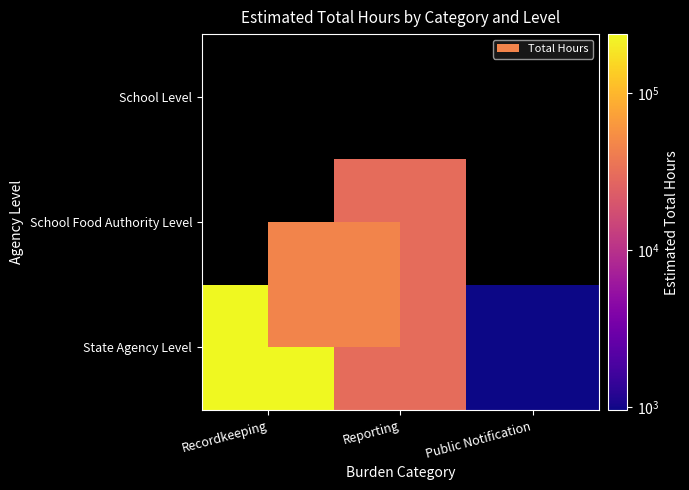

How many data points in State Agency Level are above 30478?

1